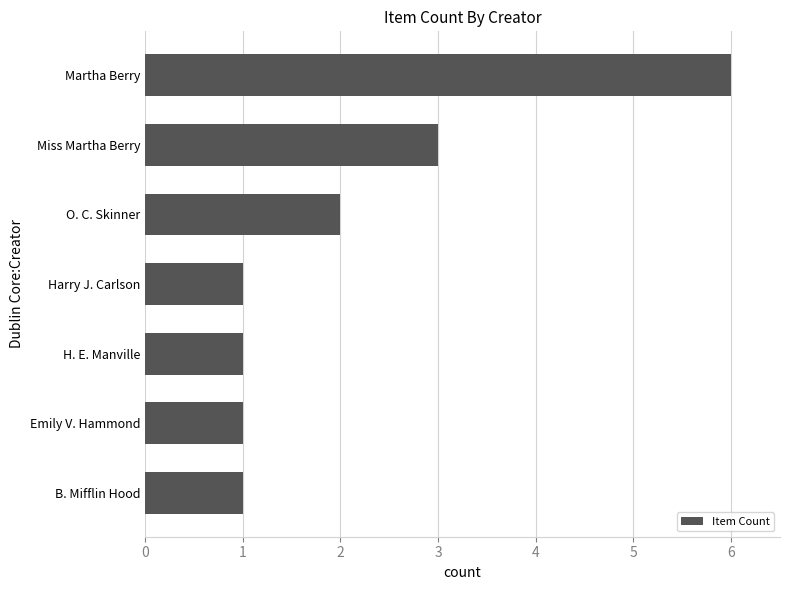

Is it true that the value at O. C. Skinner is 2?

True